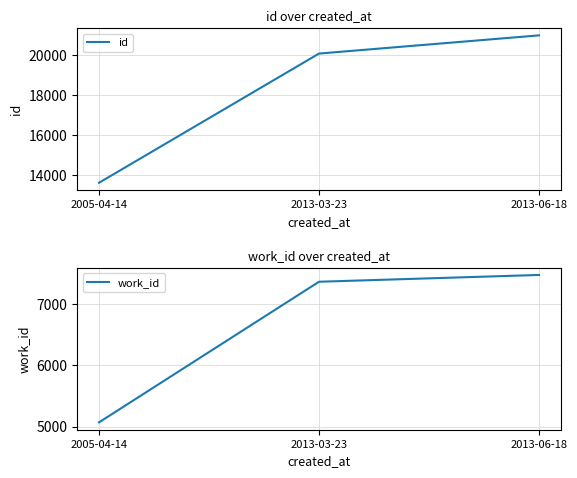

What position from the right is 2013-06-18?

1